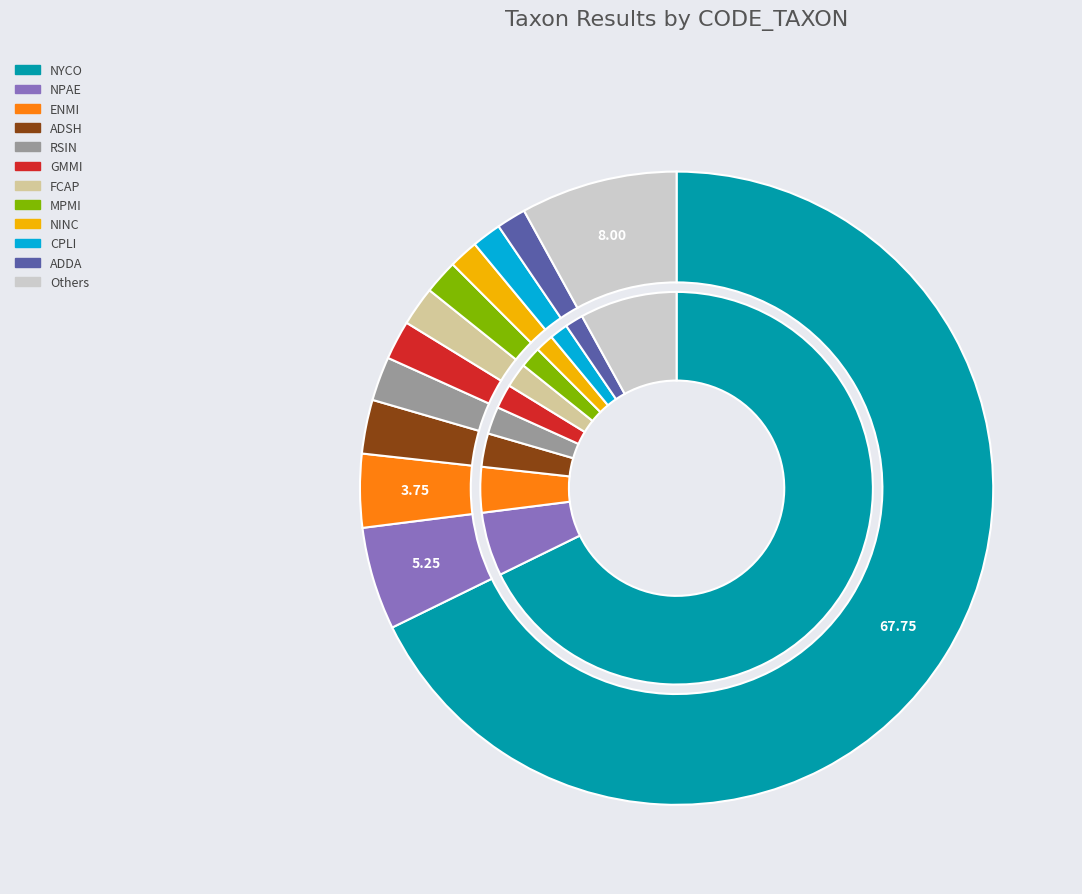

Does any single category account for the majority?

Yes